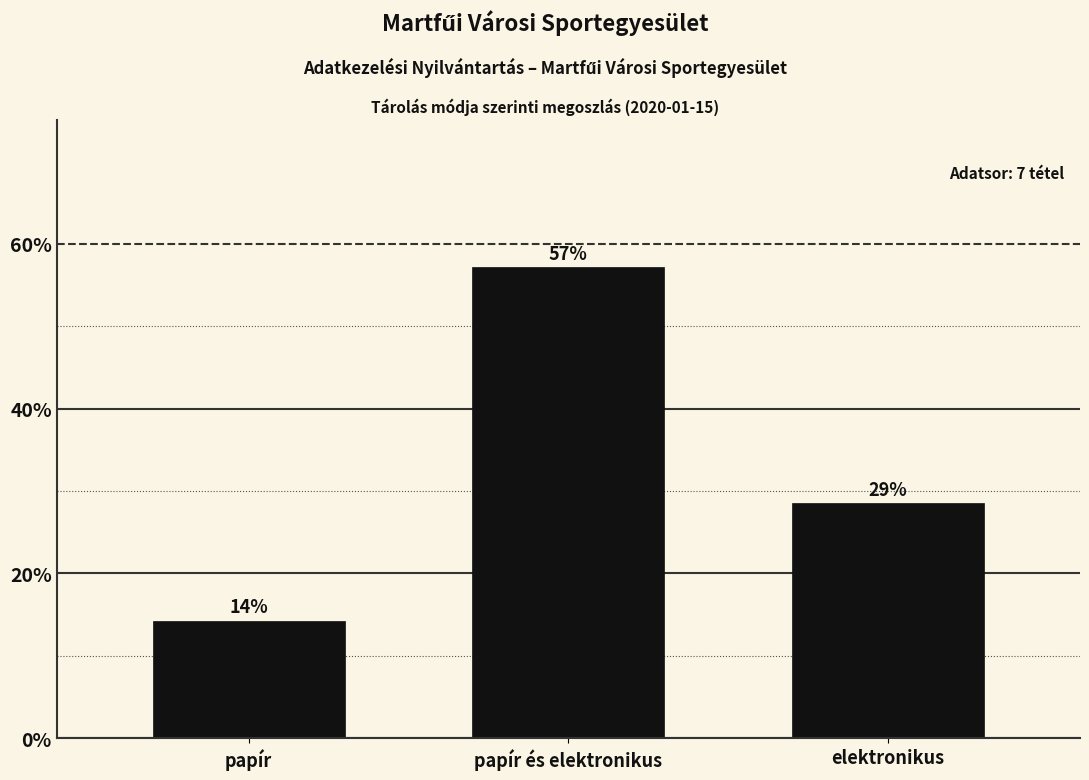

How many bars are there in total?

3